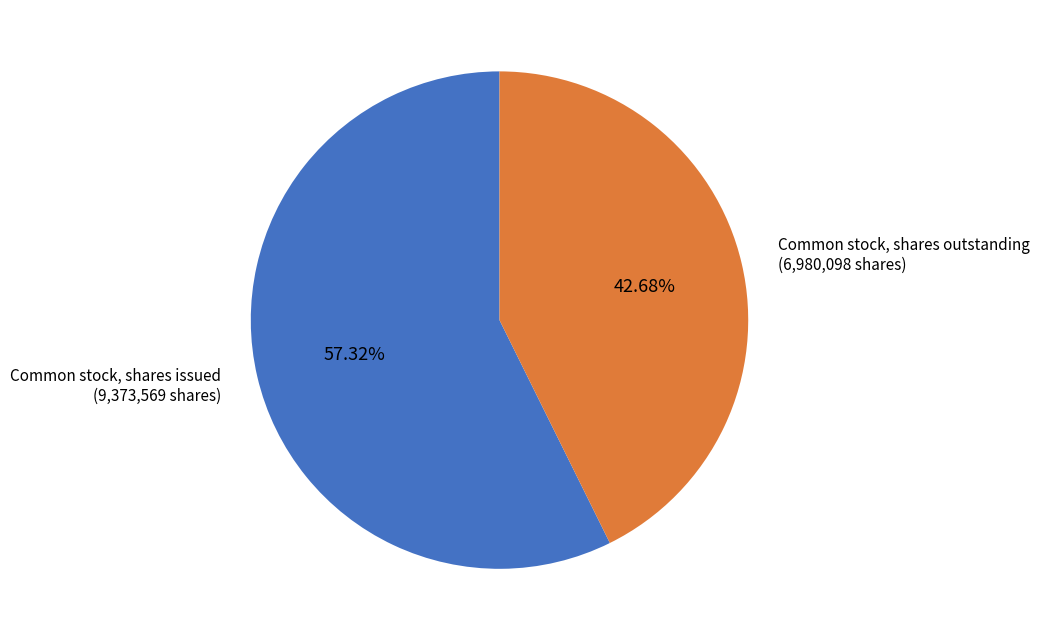

Combined, do Common stock, shares issued and Common stock, shares outstanding account for over 50%?

Yes